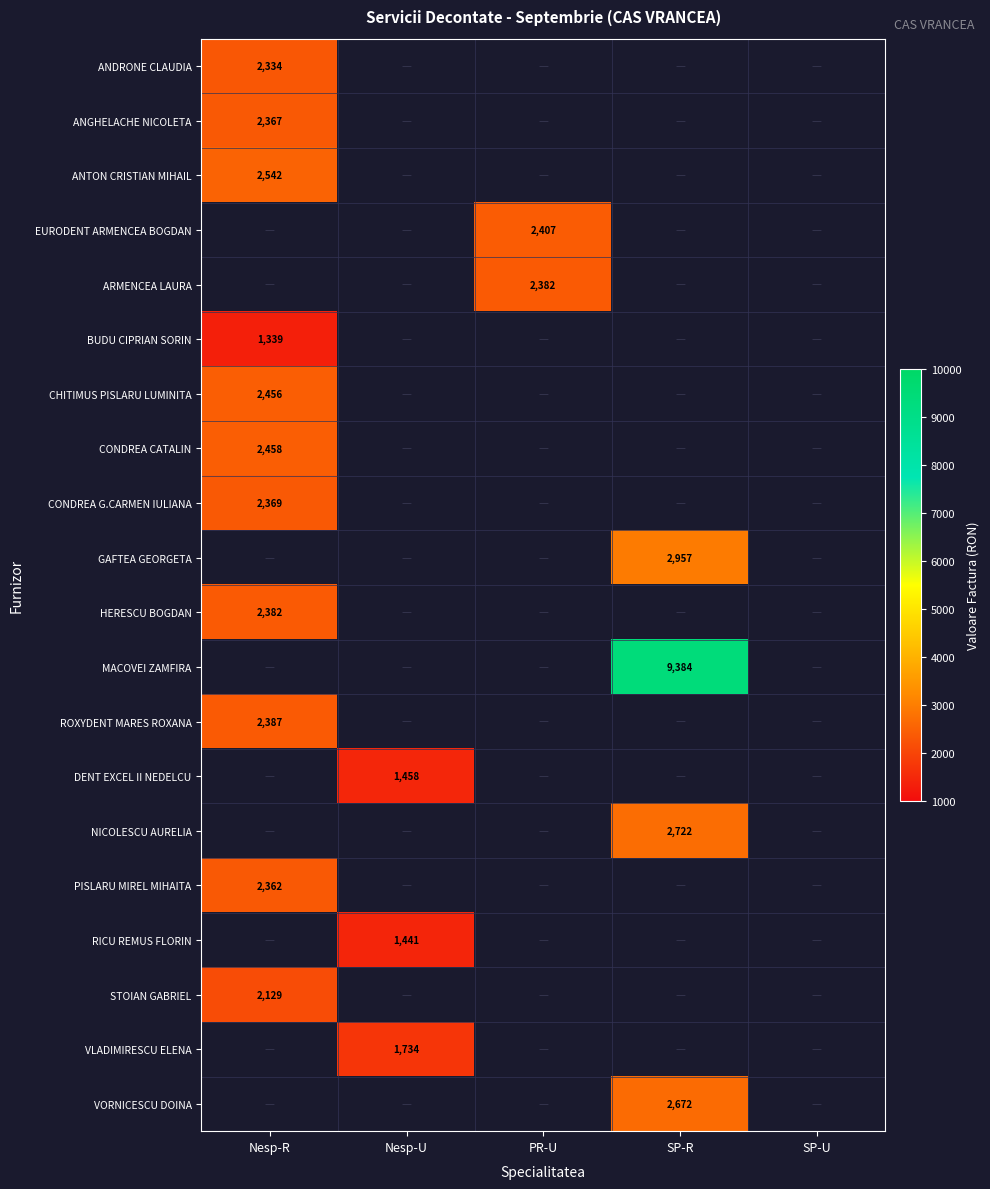

The value of EURODENT ARMENCEA BOGDAN at PR-U is 722. True or false?

False